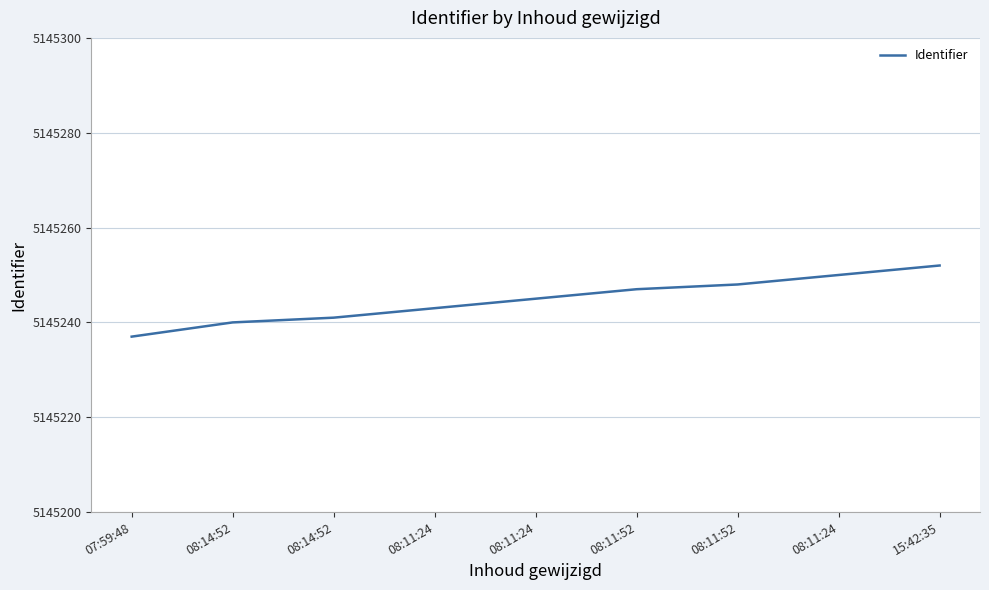

What is the label of the 9th point from the left?

15:42:35